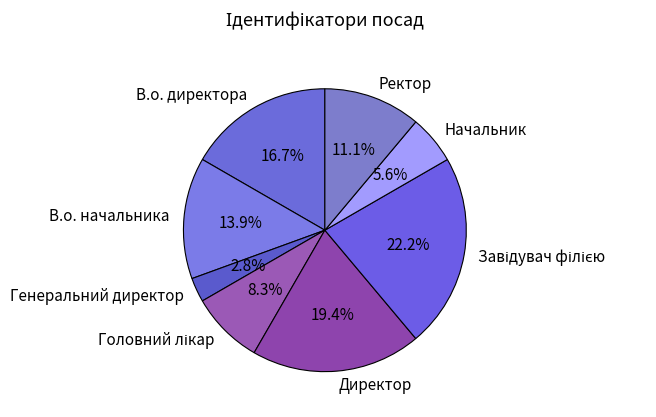

To the nearest percent, what portion does В.о. начальника represent?

14%